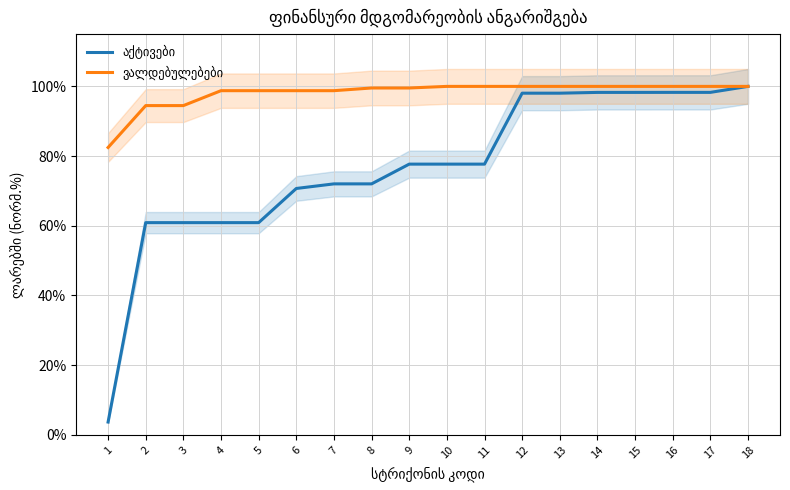

Does the chart display data point markers on the line(s)?

No